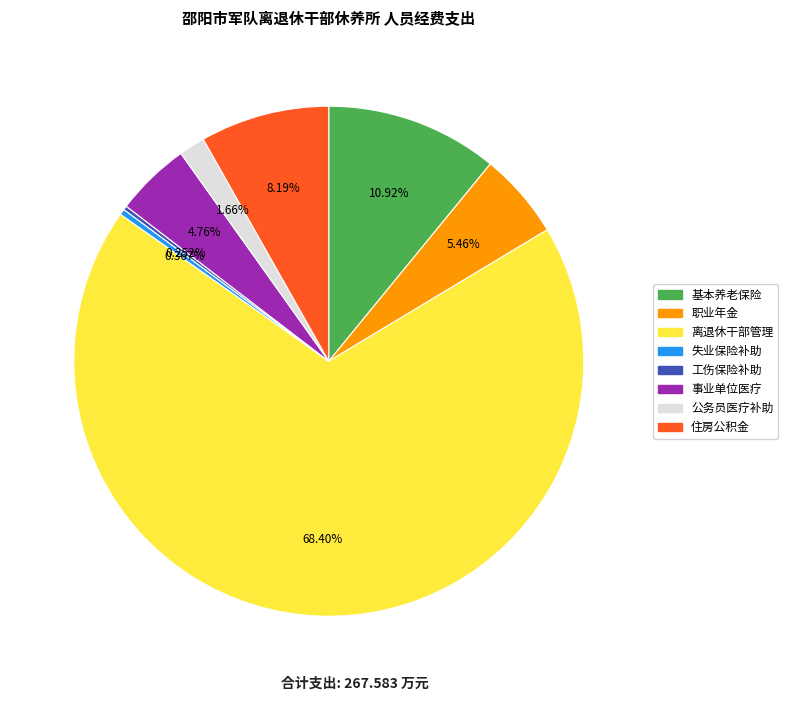

Is there any slice that represents more than half of the pie?

Yes